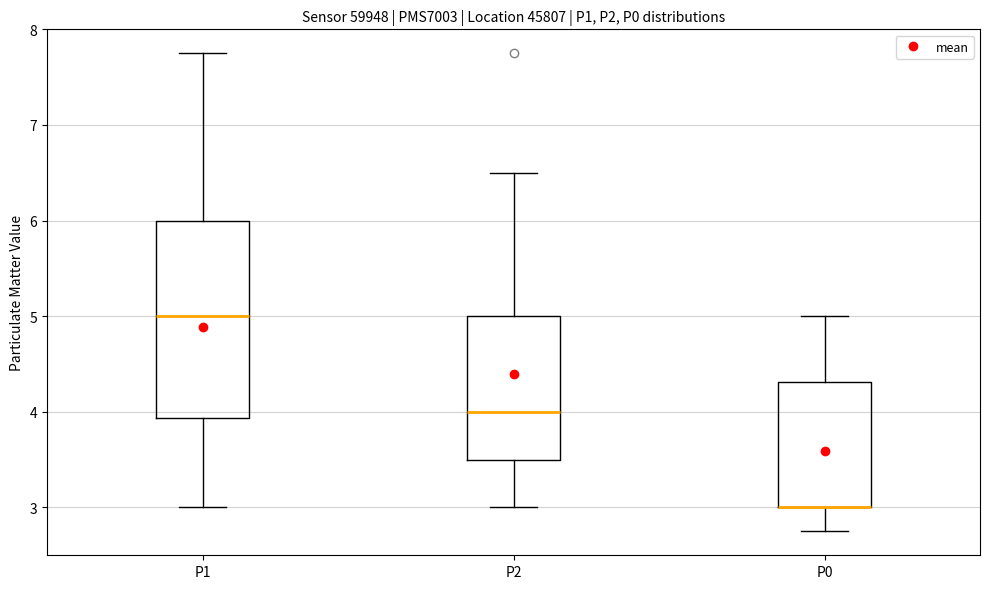

Comparing the boxes themselves (not the whiskers), which one is the tallest?

P1